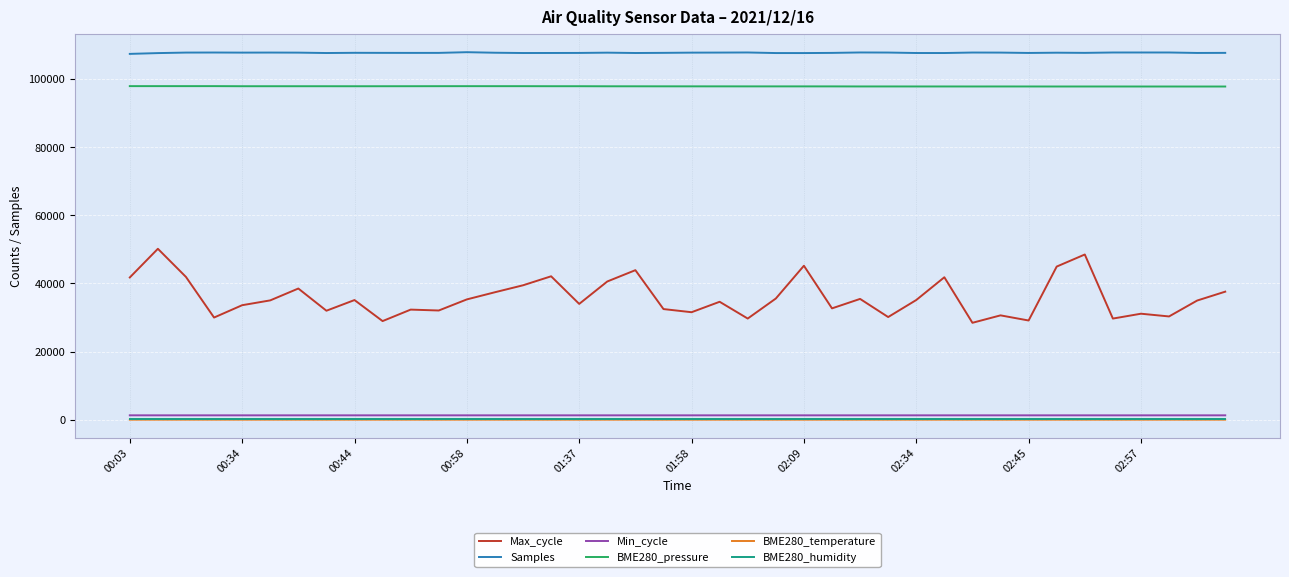

What is the maximum value shown in the chart?

107897.0